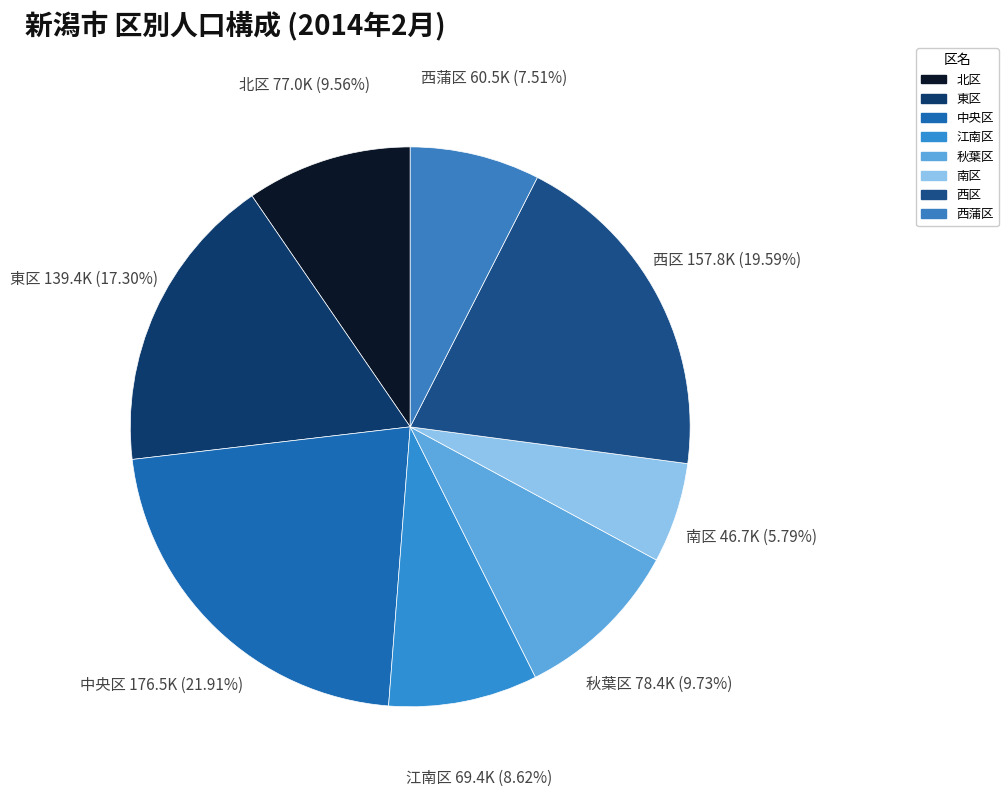

To the nearest percent, what portion does 西区 represent?

20%